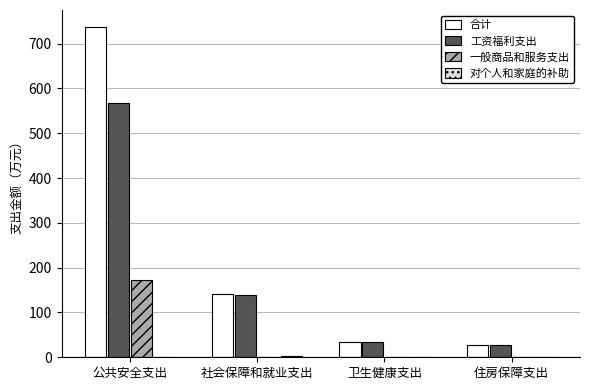

Which series has the largest total across all categories?

合计